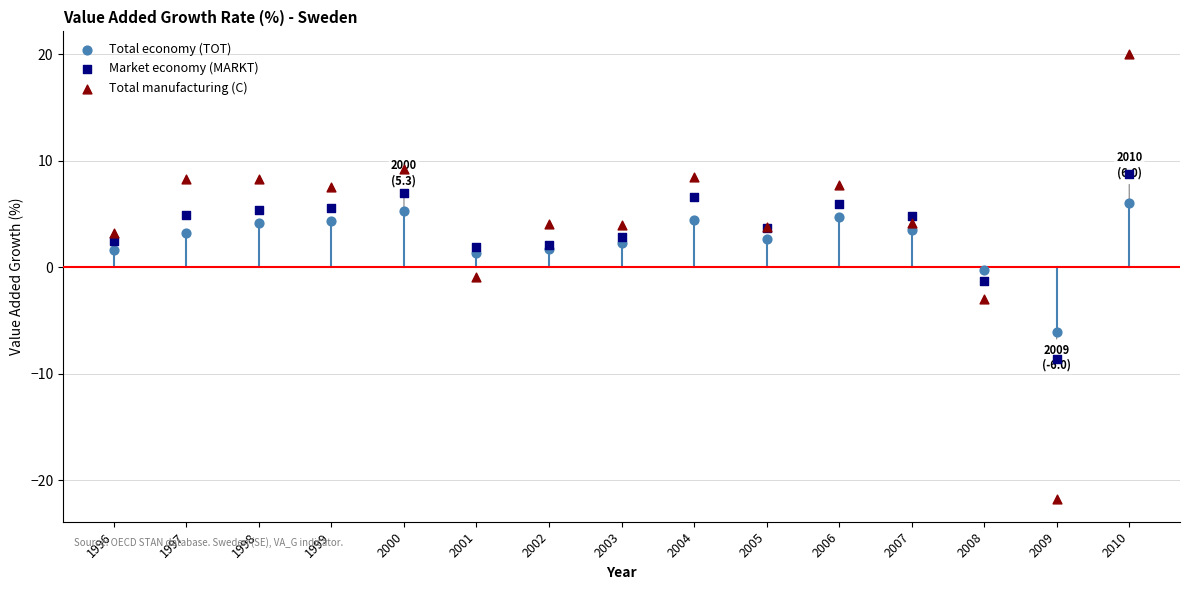

Which series contains the highest Y value?

Total manufacturing (C)